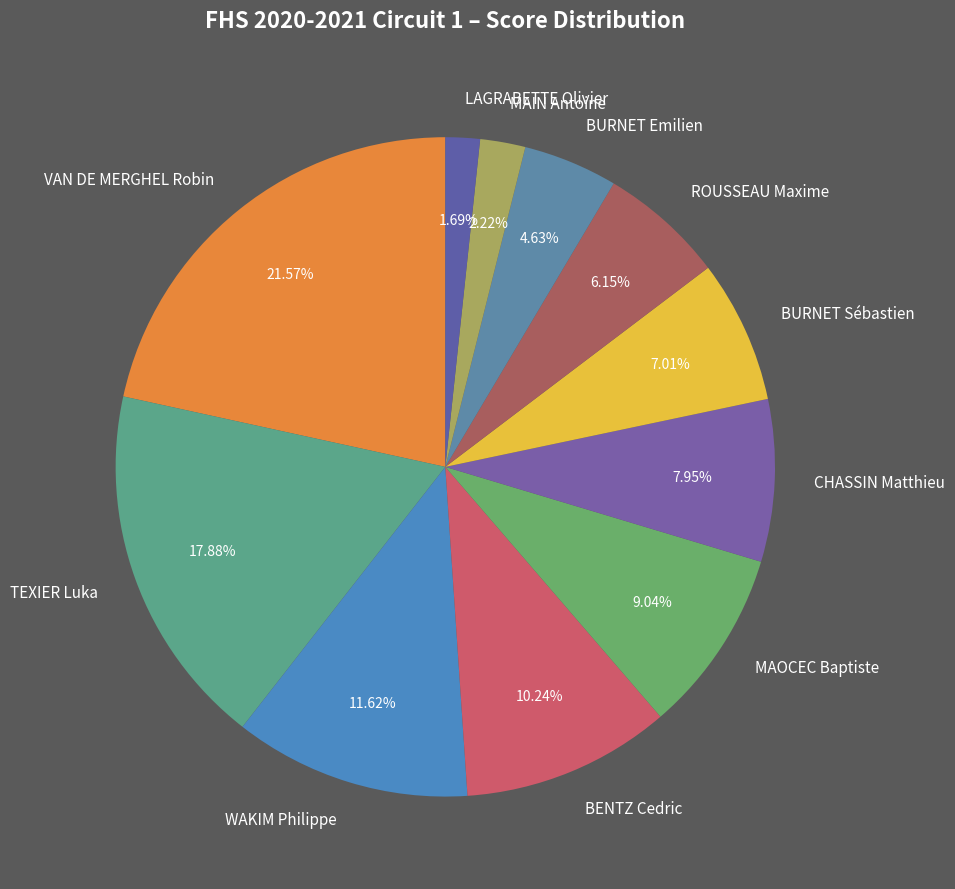

Combined, do BURNET Emilien and MAIN Antoine account for over 50%?

No